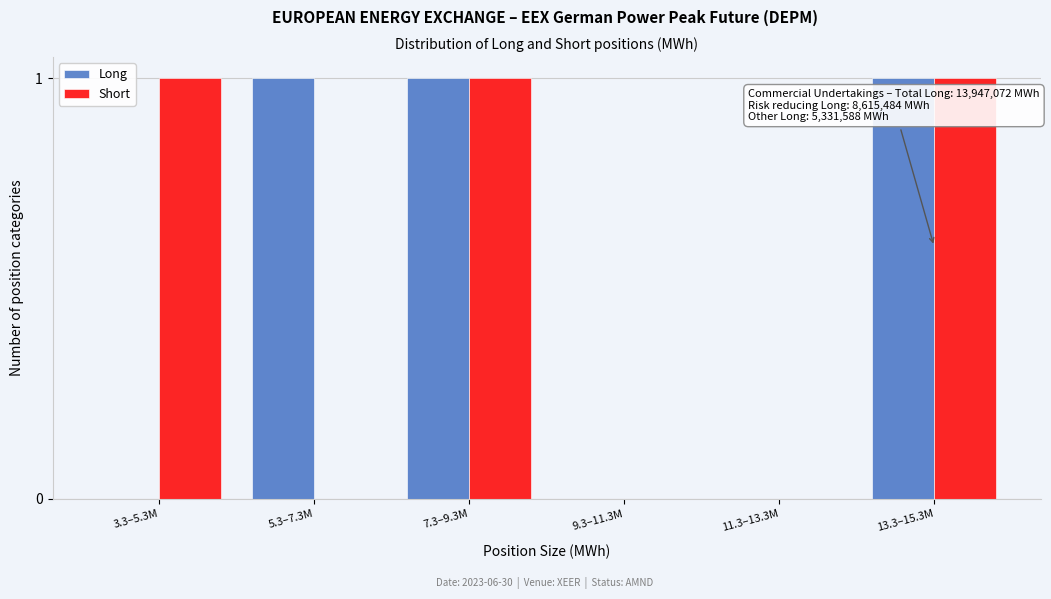

Reading left to right, transcribe all the data shown in this chart.

Long: 3.3–5.3M=0	5.3–7.3M=1	7.3–9.3M=1	9.3–11.3M=0	11.3–13.3M=0	13.3–15.3M=1
Short: 3.3–5.3M=1	5.3–7.3M=0	7.3–9.3M=1	9.3–11.3M=0	11.3–13.3M=0	13.3–15.3M=1